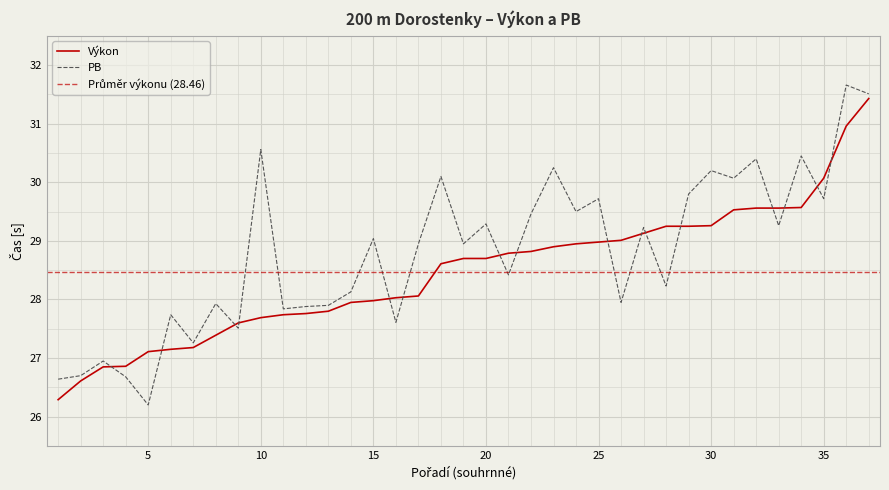

What is the average value of the Výkon series?

28.5